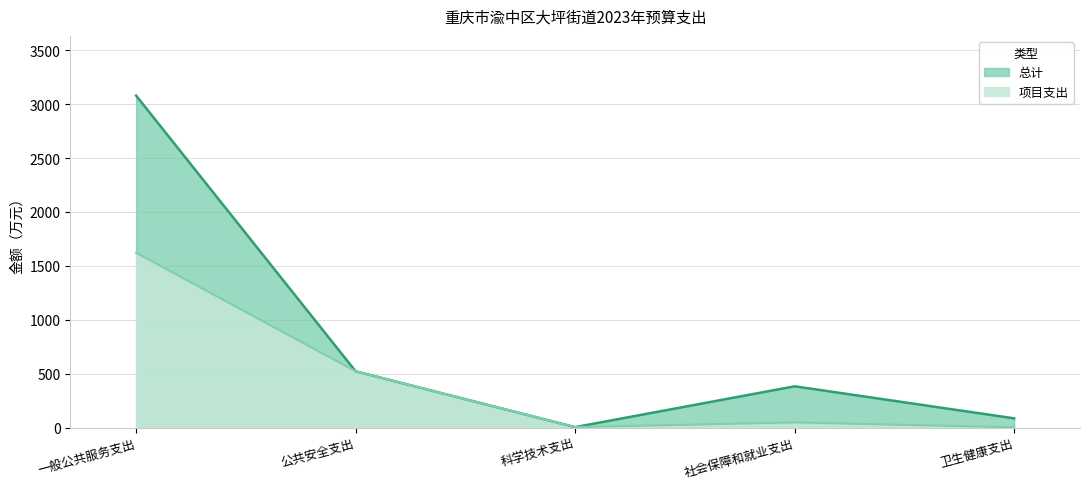

How many data points in 项目支出 are above 48?

3